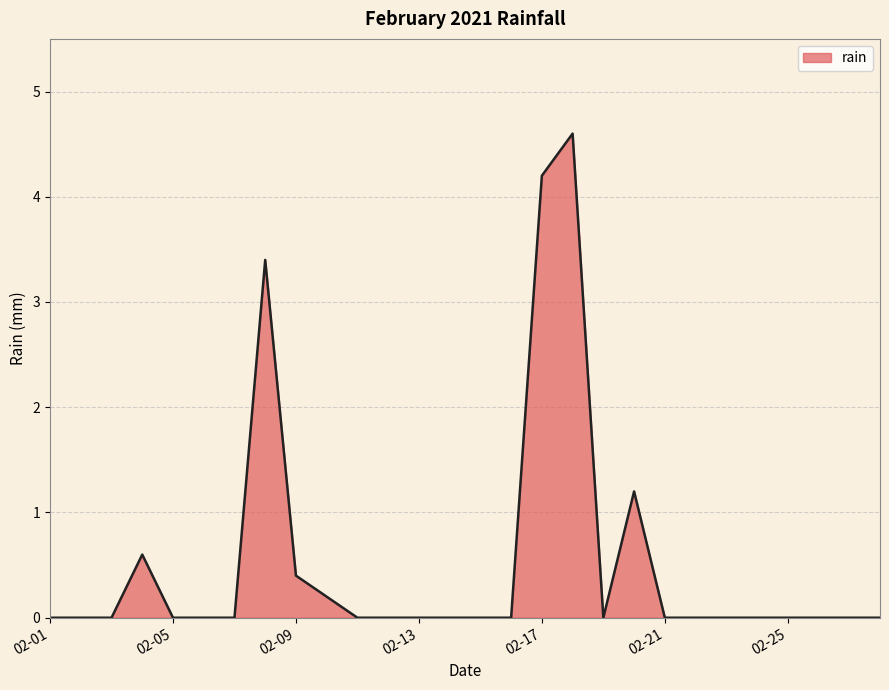

What is the difference between the maximum and minimum values?

4.6